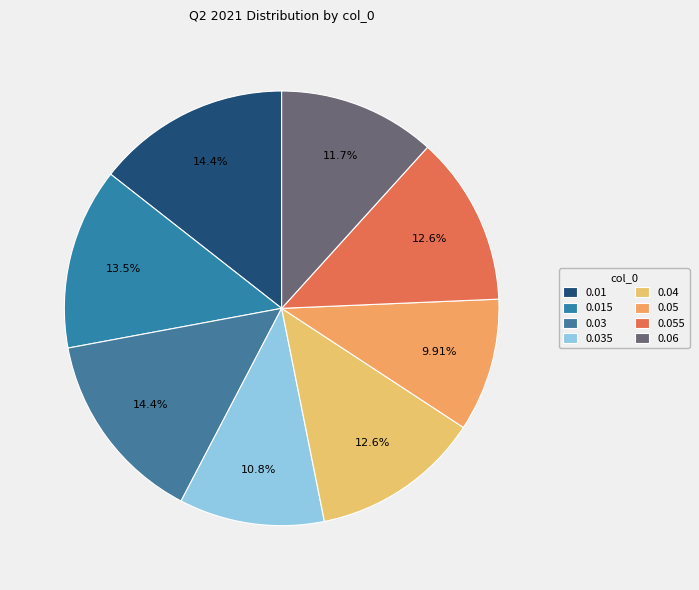

Is the sum of 0.03 and 0.01 greater than half?

No